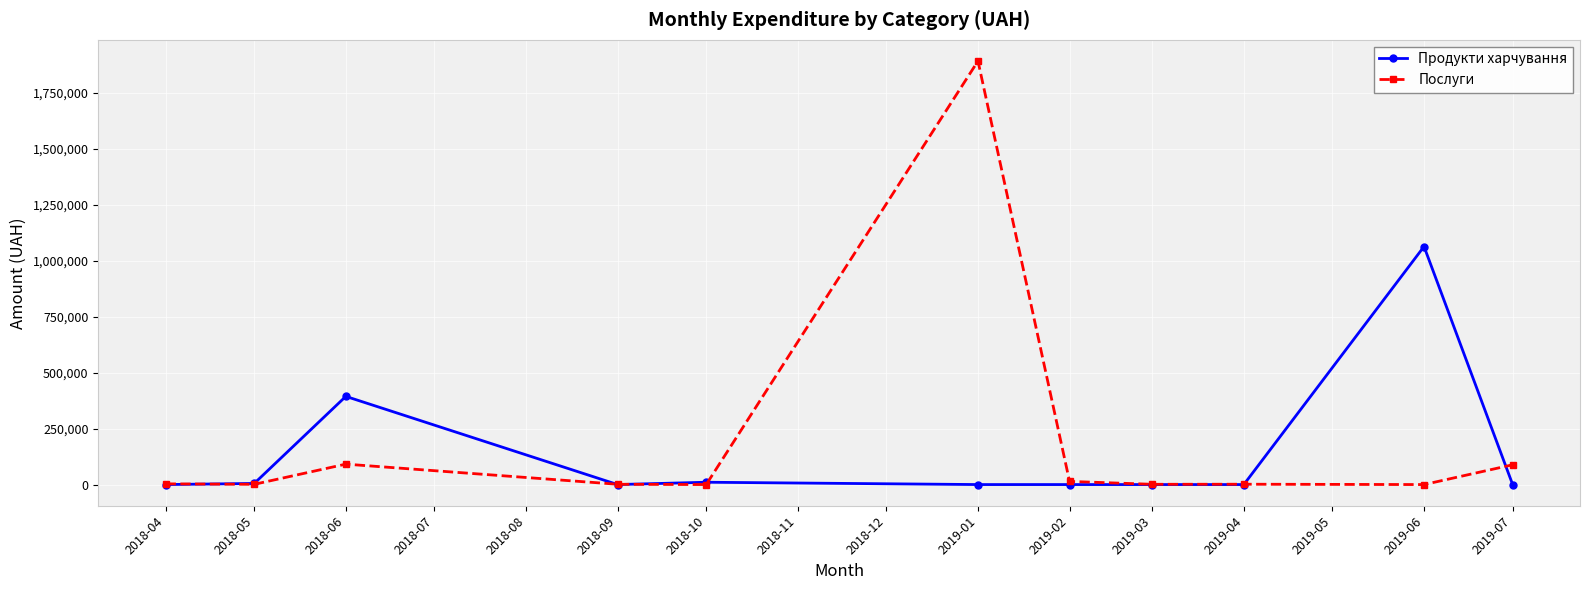

What is the maximum value for Продукти харчування?

1063648.0